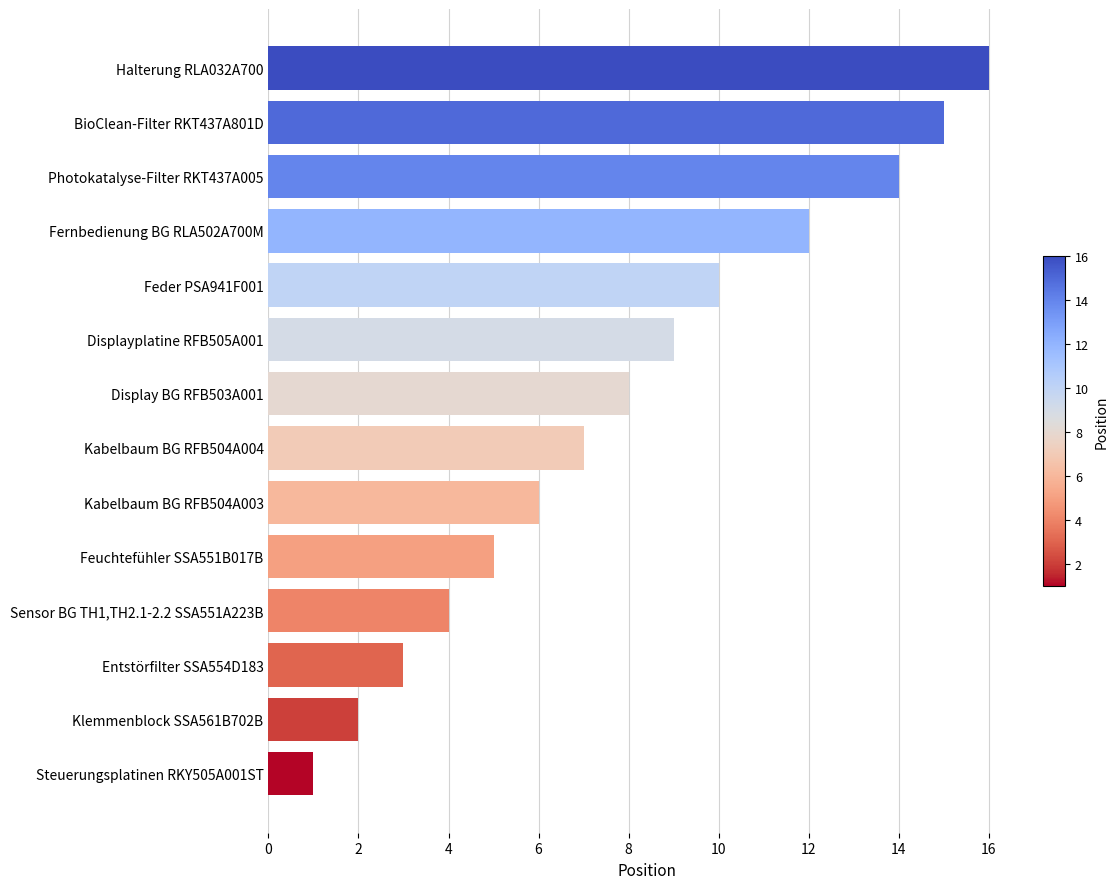

Reading bottom to top, extract all data points from this chart.

Steuerungsplatinen RKY505A001ST=1	Klemmenblock SSA561B702B=2	Entstörfilter SSA554D183=3	Sensor BG TH1,TH2.1-2.2 SSA551A223B=4	Feuchtefühler SSA551B017B=5	Kabelbaum BG RFB504A003=6	Kabelbaum BG RFB504A004=7	Display BG RFB503A001=8	Displayplatine RFB505A001=9	Feder PSA941F001=10	Fernbedienung BG RLA502A700M=12	Photokatalyse-Filter RKT437A005=14	BioClean-Filter RKT437A801D=15	Halterung RLA032A700=16